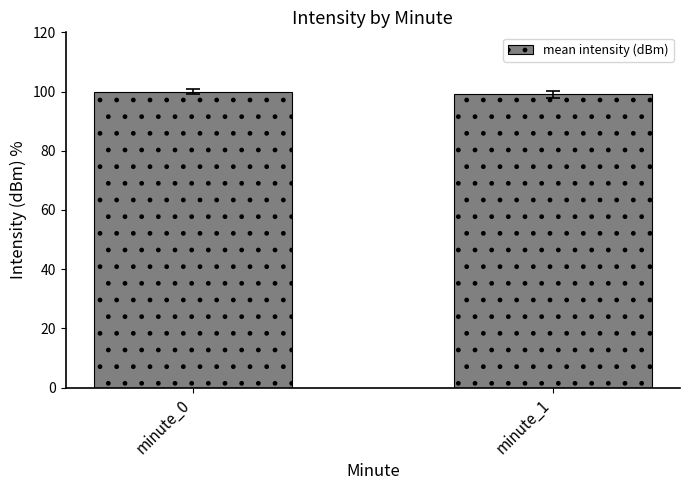

Does the chart contain any negative values?

No